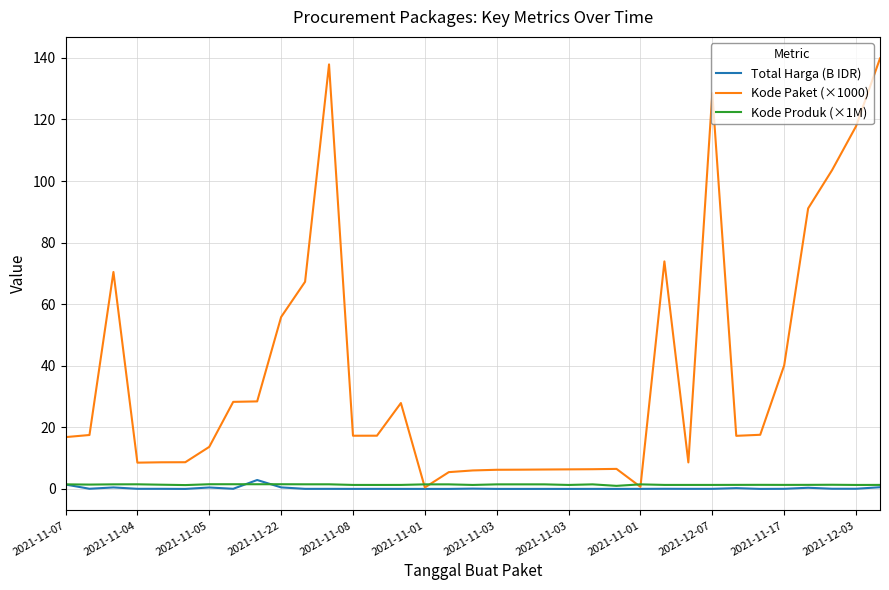

What is the maximum value shown in the chart?

139.8